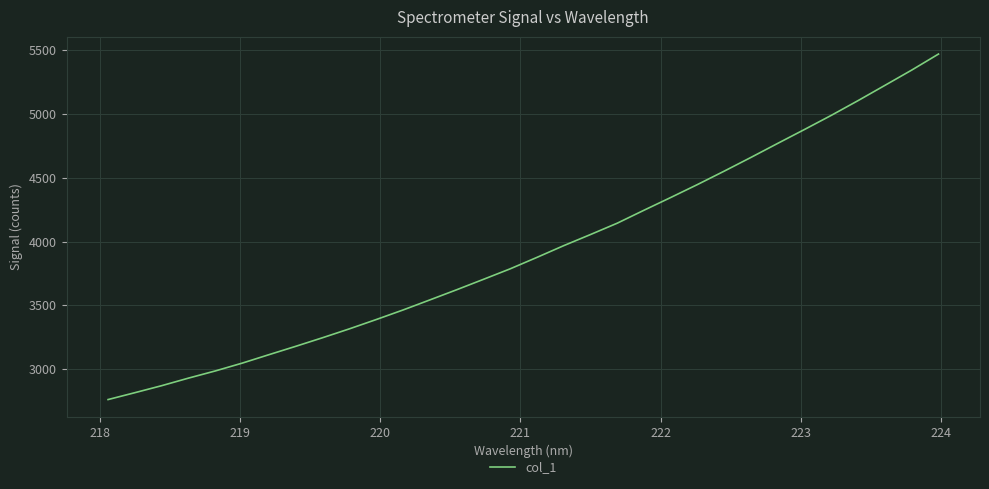

What is the difference between the maximum and minimum values?

2709.5